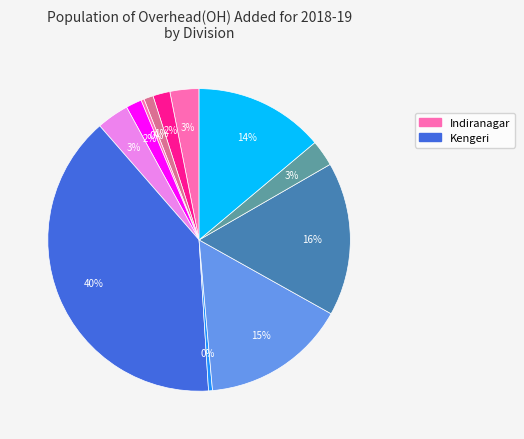

Count the number of slices in the pie.

12